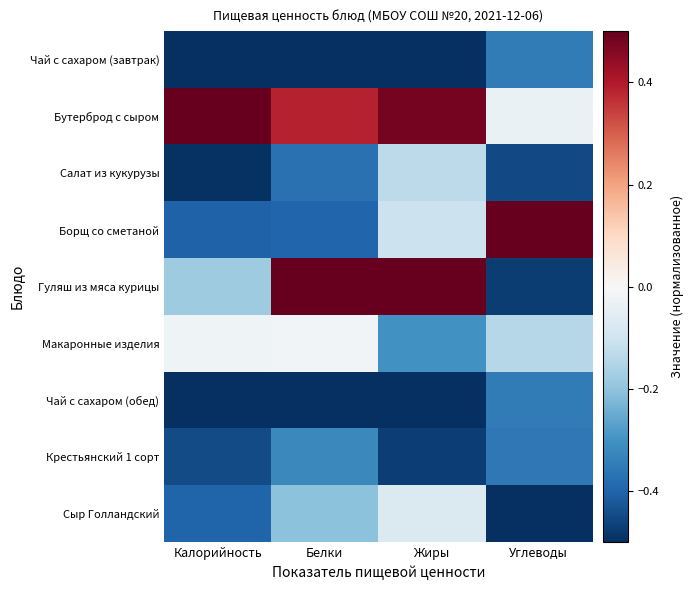

List the series in order of their peak value, highest first.

Бутерброд с сыром, Борщ со сметаной, Гуляш из мяса курицы, Макаронные изделия, Сыр Голландский, Салат из кукурузы, Крестьянский 1 сорт, Чай с сахаром (завтрак), Чай с сахаром (обед)